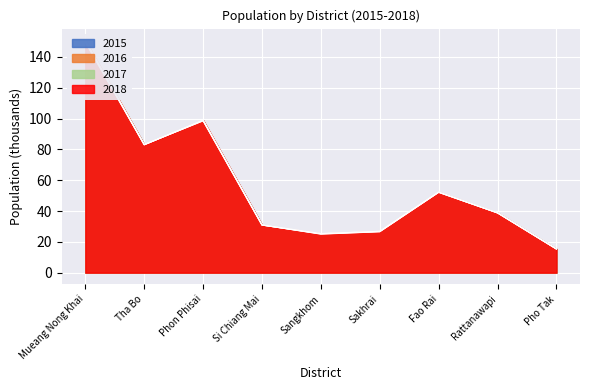

Which series has the largest range (max minus min)?

2018